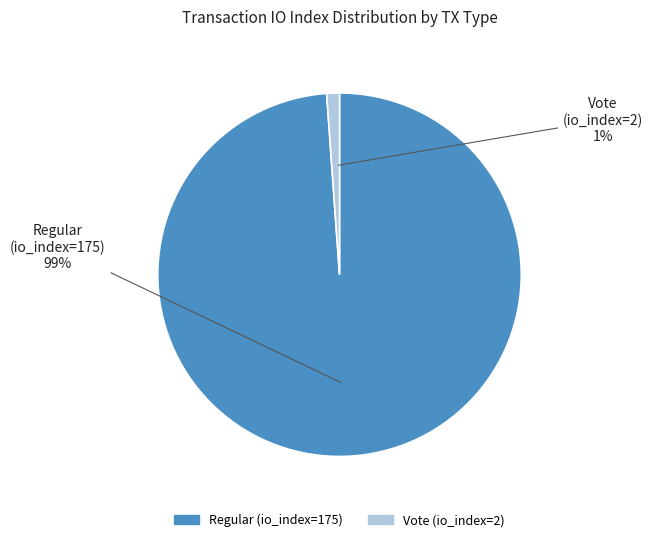

Which category has the biggest portion of the pie?

Regular (io_index=175)